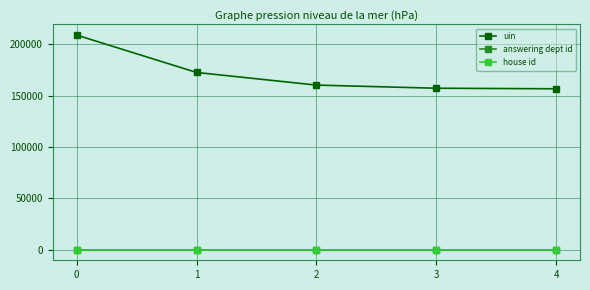

True or false: house id and uin intersect in this chart.

False